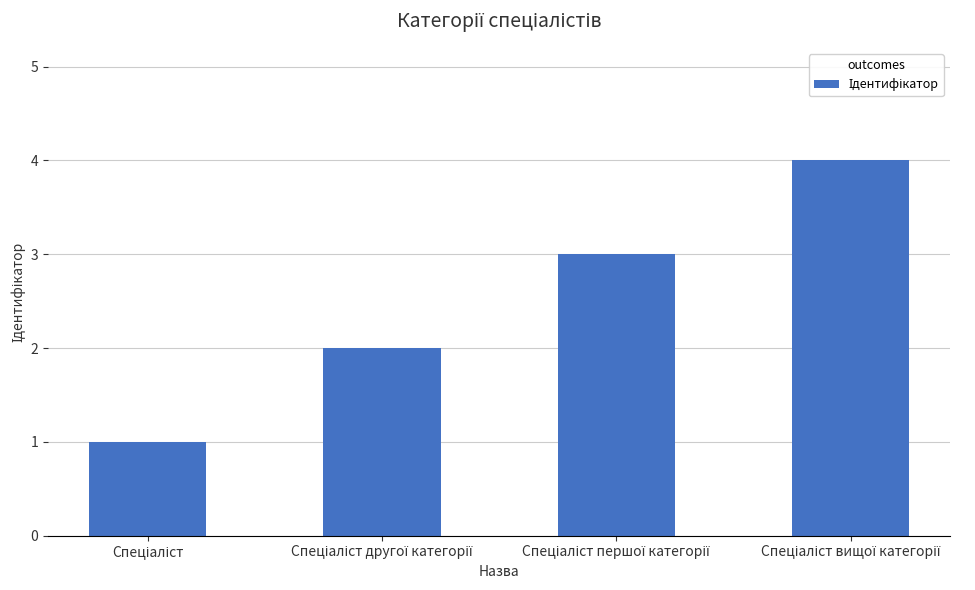

What is the greatest value displayed?

4